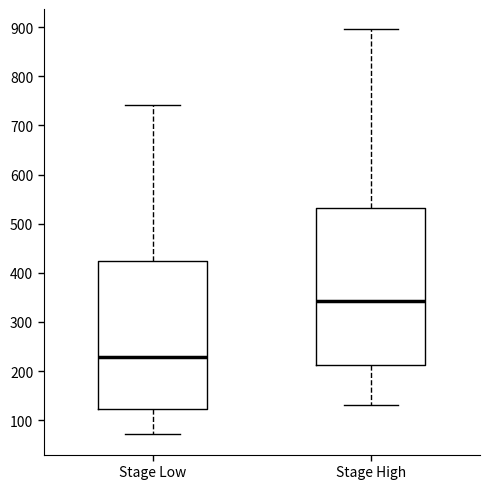

Which box has the highest median line?

Stage High